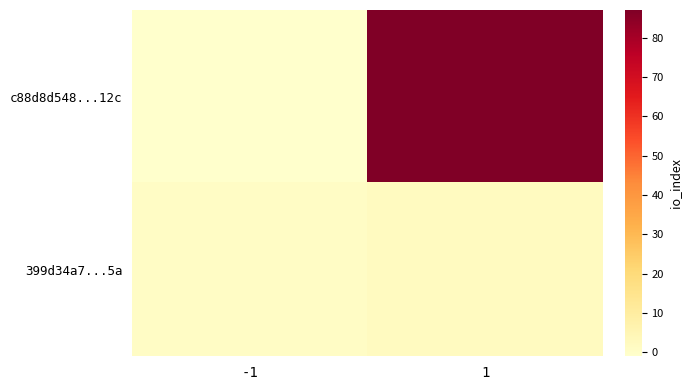

Reading right to left, list all the values displayed in this chart.

c88d8d548...12c: 1=87	-1=-1
399d34a7...5a: 1=2	-1=1